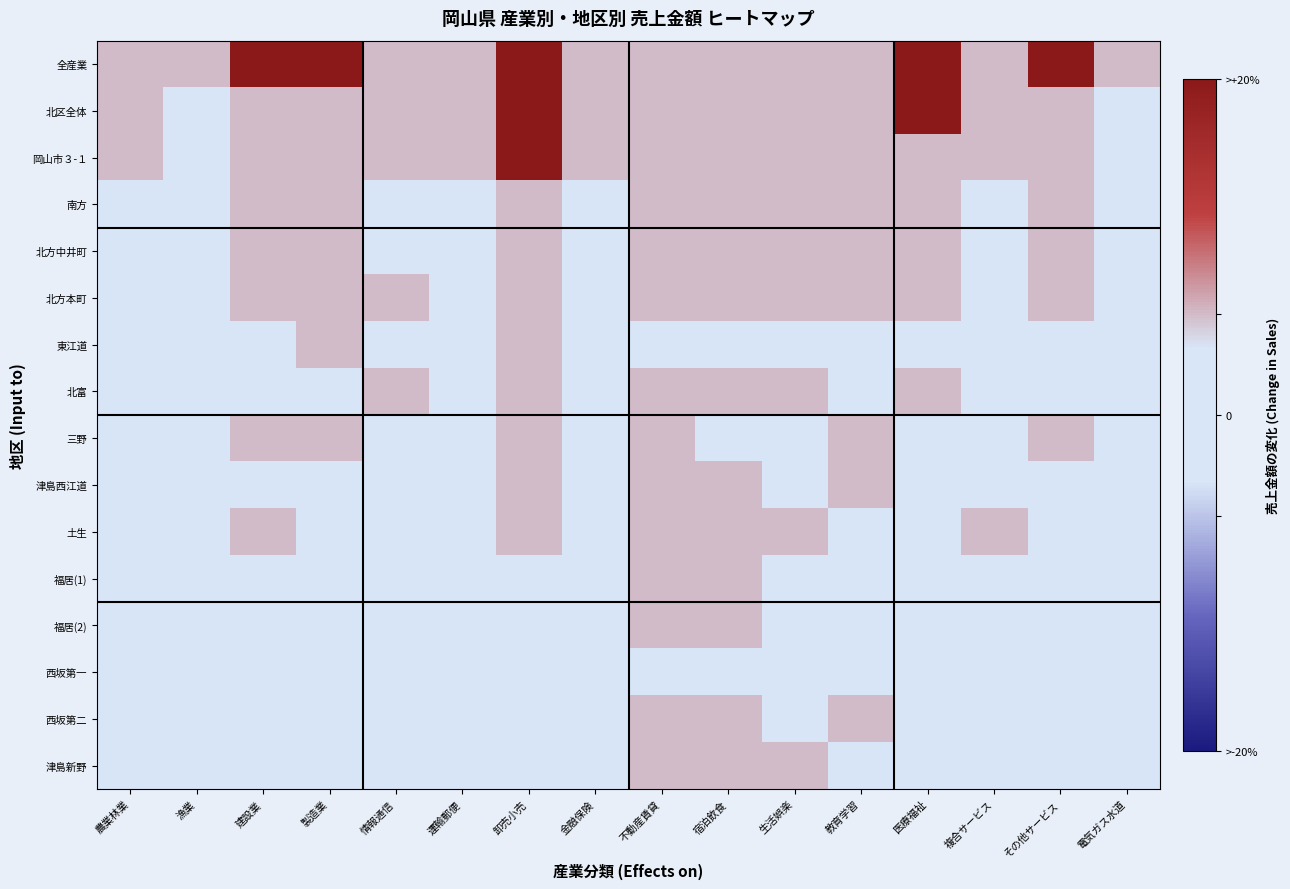

At which category is the sum across all series the highest?

卸売小売